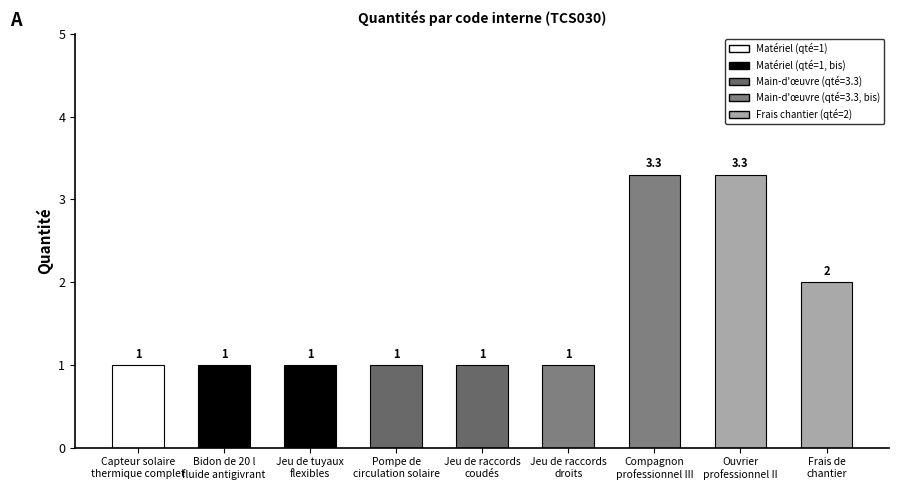

Approximately how many times larger is the value at Frais de
chantier compared to Jeu de tuyaux
flexibles?

2.0